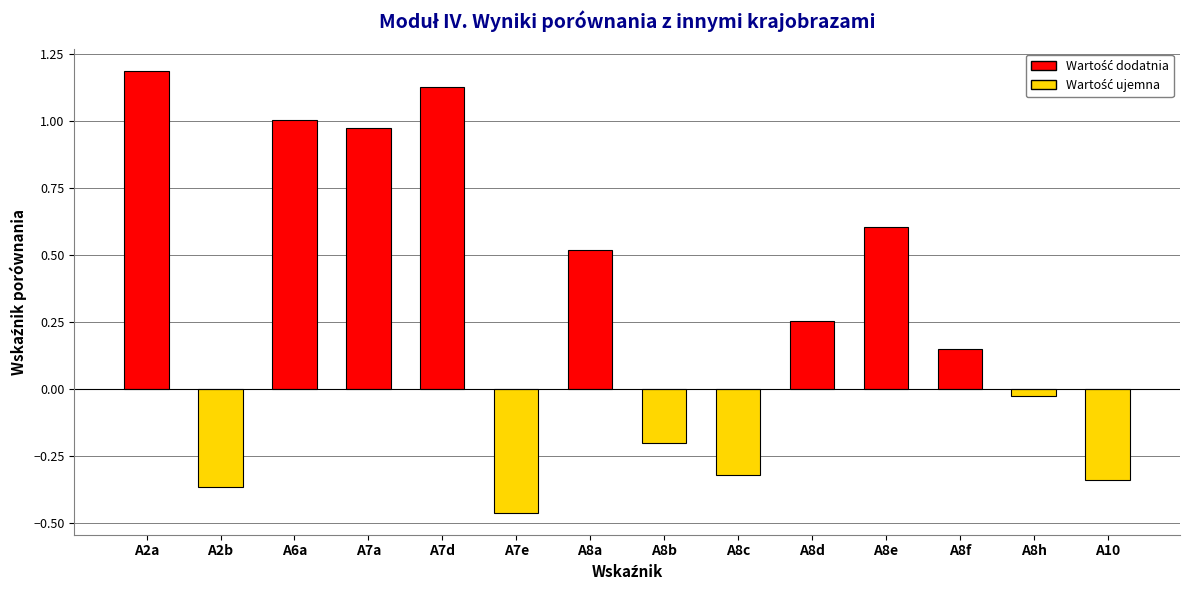

What is the difference between the values at A8b and A8a?

0.7